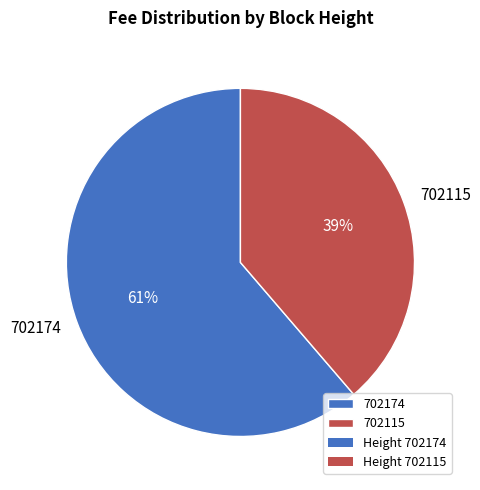

Is there a majority slice in this chart?

Yes